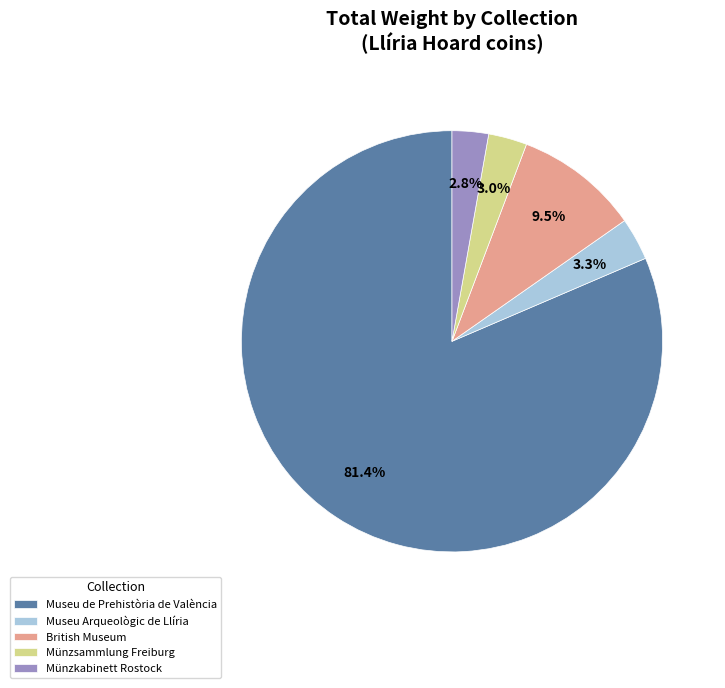

What is the ratio of the value at British Museum to the value at Museu Arqueològic de Llíria?

2.9